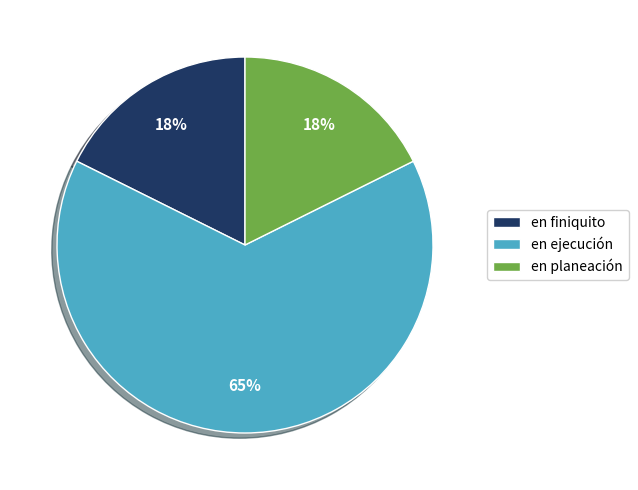

Count the number of slices in the pie.

3